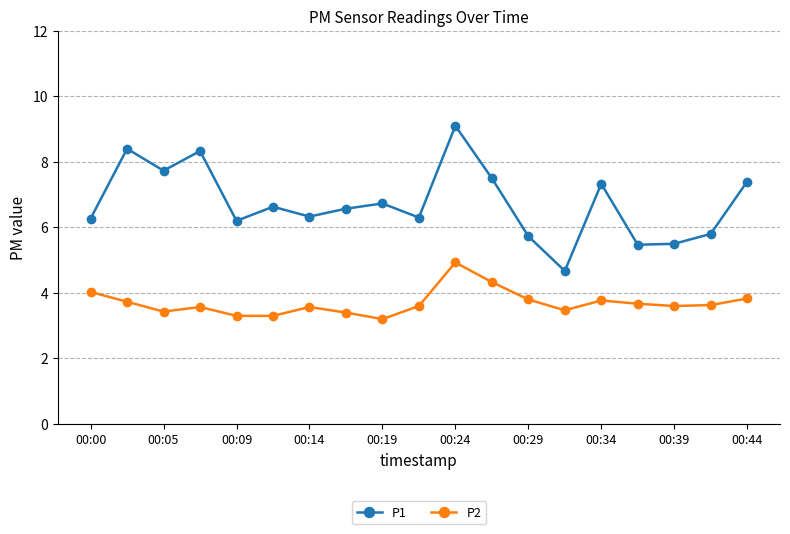

At how many categories does at least one series exceed 6?

14